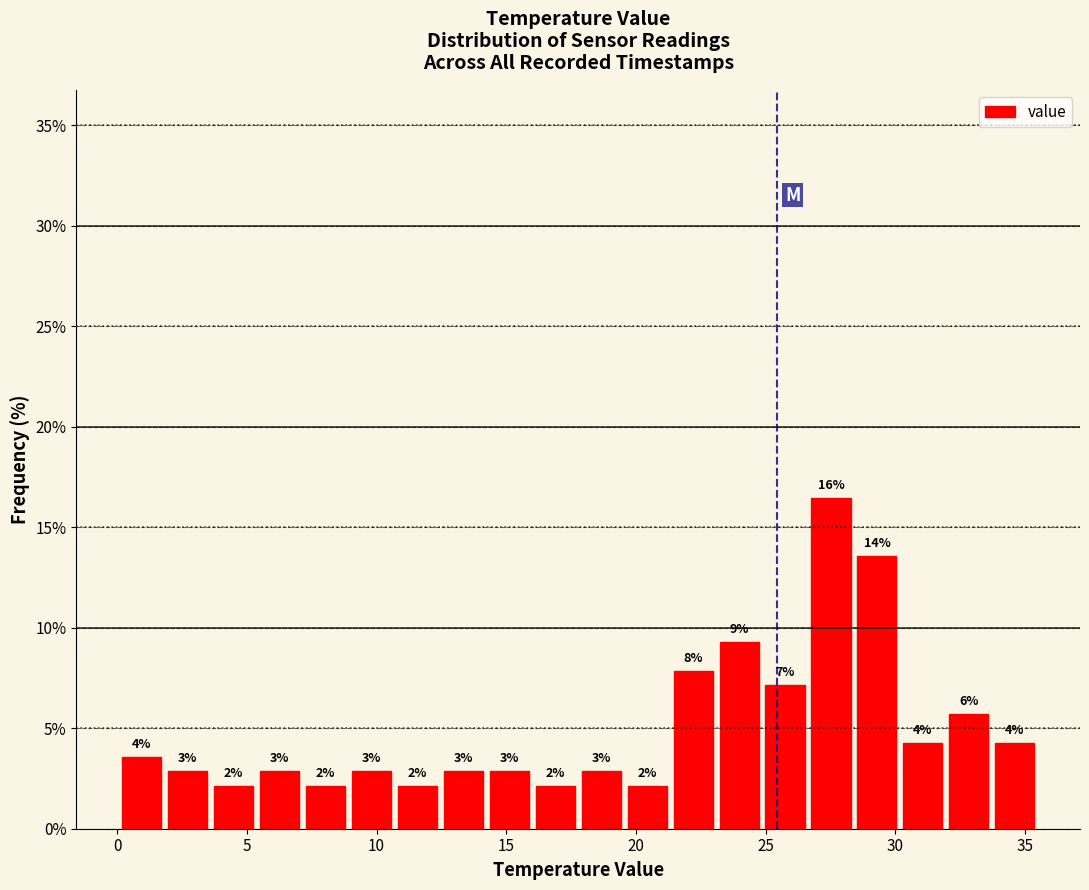

Around what value on the x-axis is the tallest bar? Give the approximate position of its centre, as read against the axis.

27.5